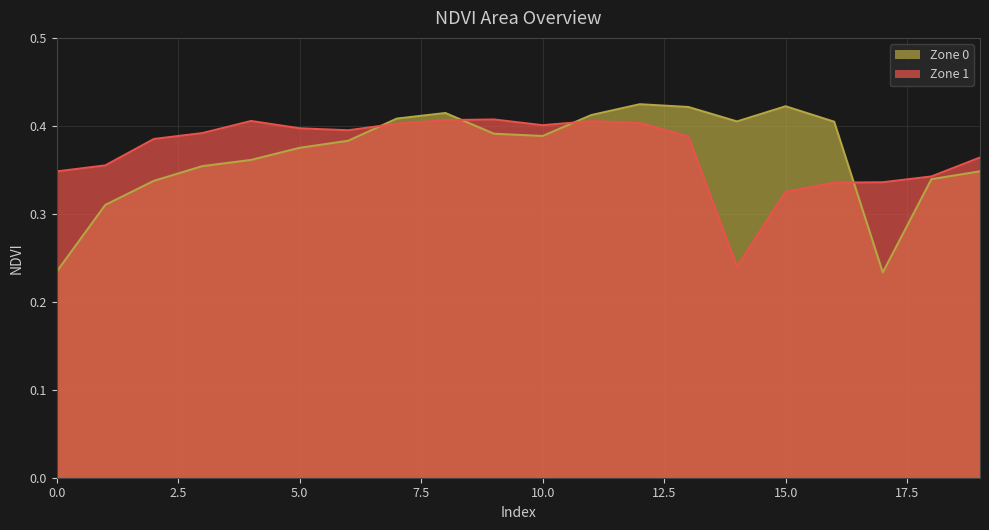

What is the value of the Zone 1 point at the 9th from the left?

0.4